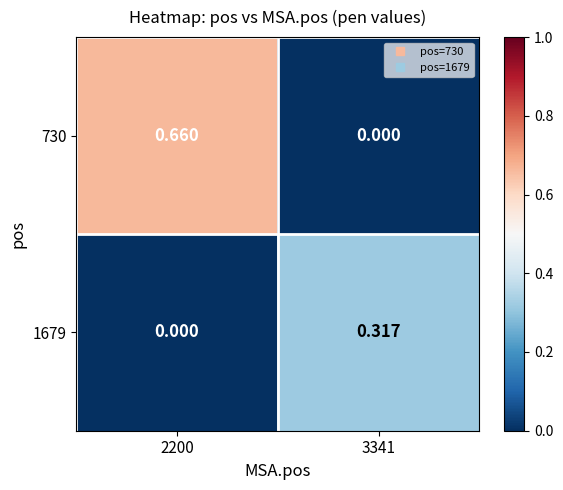

Is the value of 1679 at 2200 greater than the value of 730 at 2200?

No